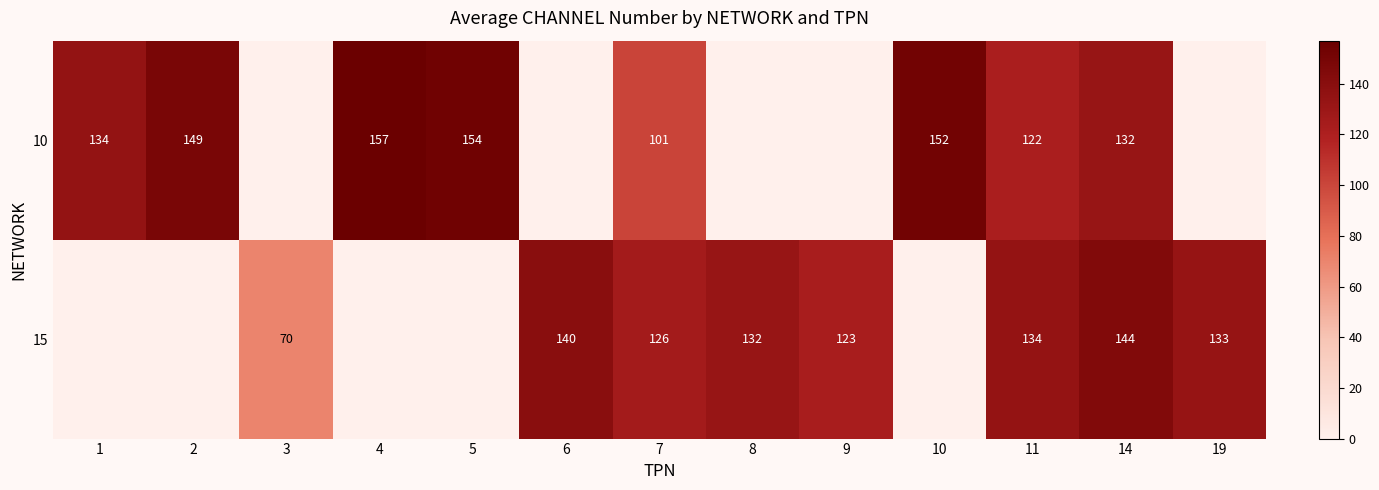

Which has a higher value, 19 or 7?

7